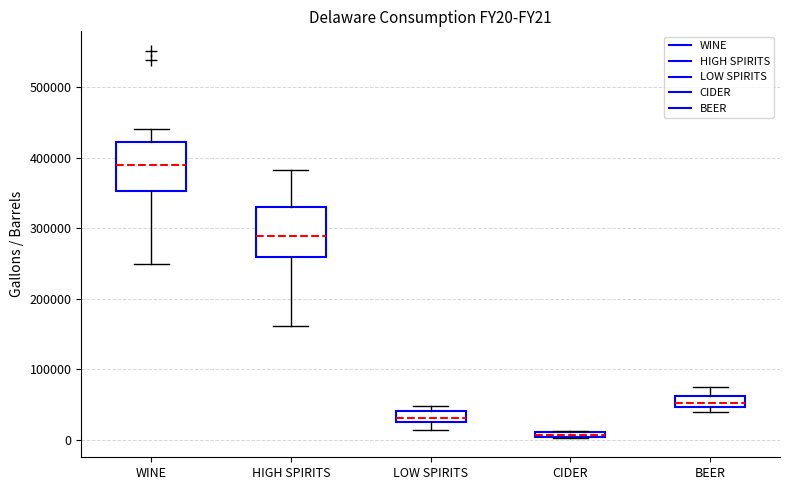

Which box has the highest median line?

WINE